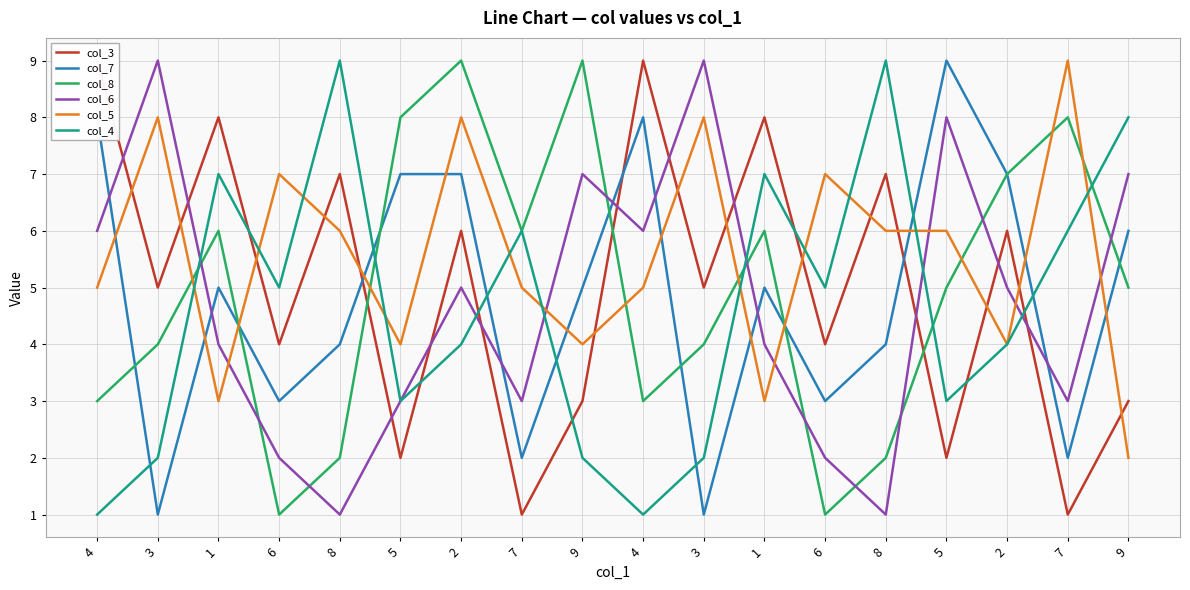

What is the maximum value shown in the chart?

9